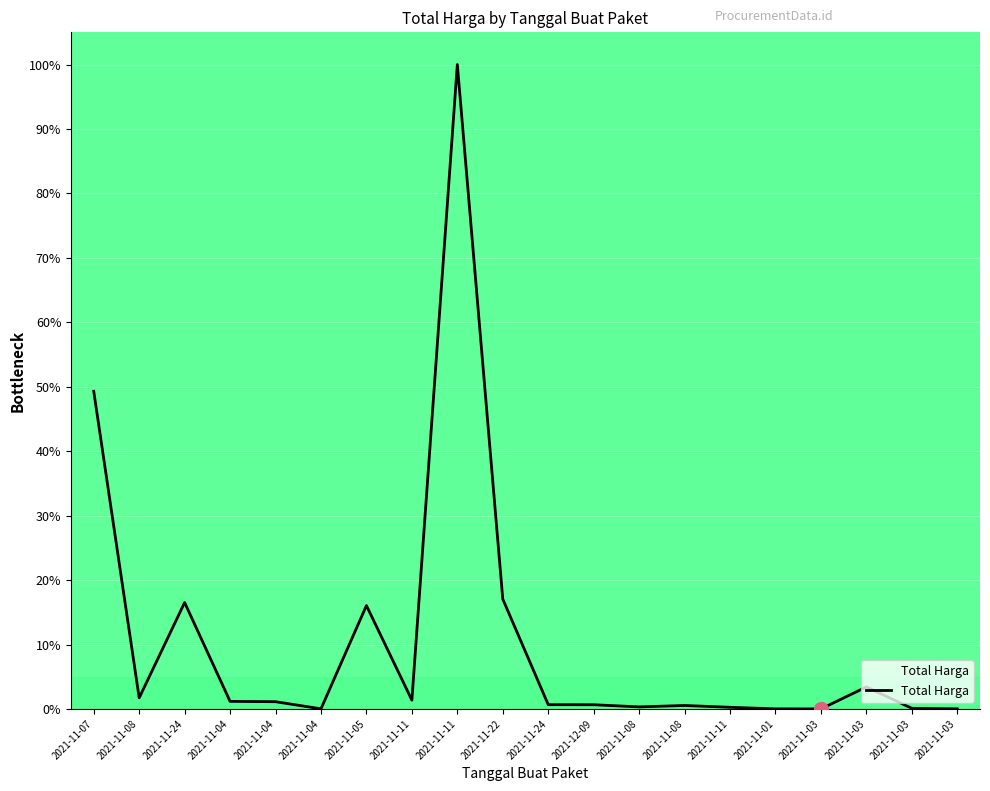

What is the sum of the values at 2021-11-04 and 2021-11-05?

17.2